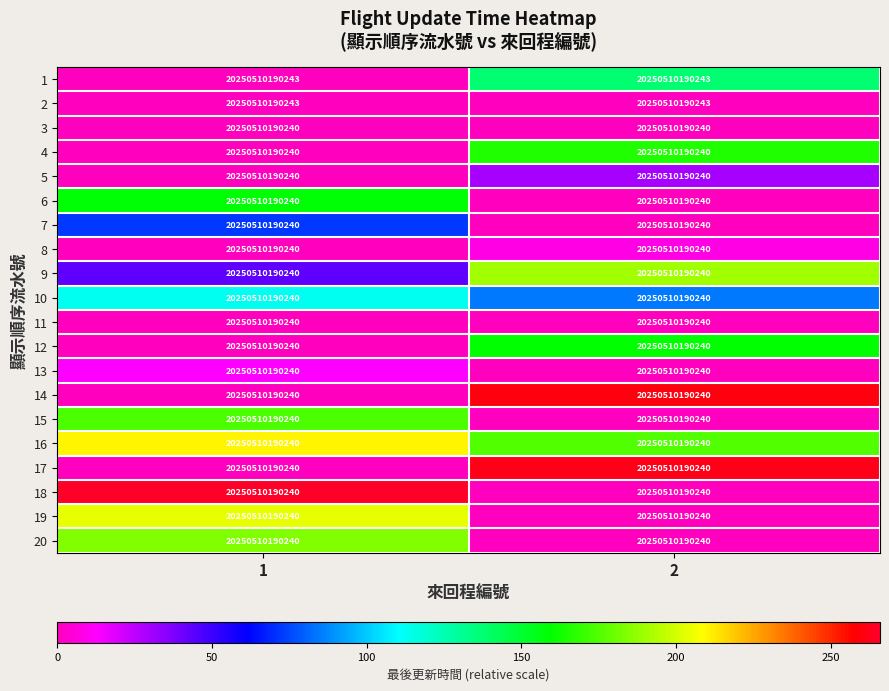

Where is 18 nearest to the value 133?

1